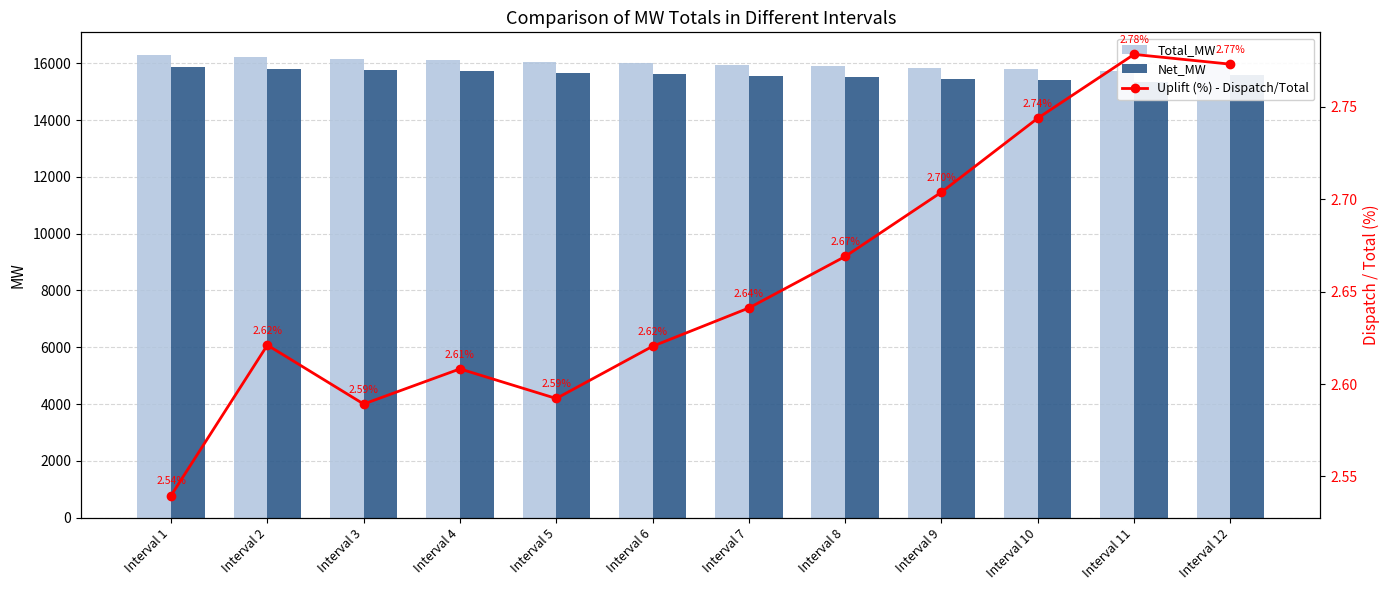

What is the sum of all Total_MW values?

192025.8